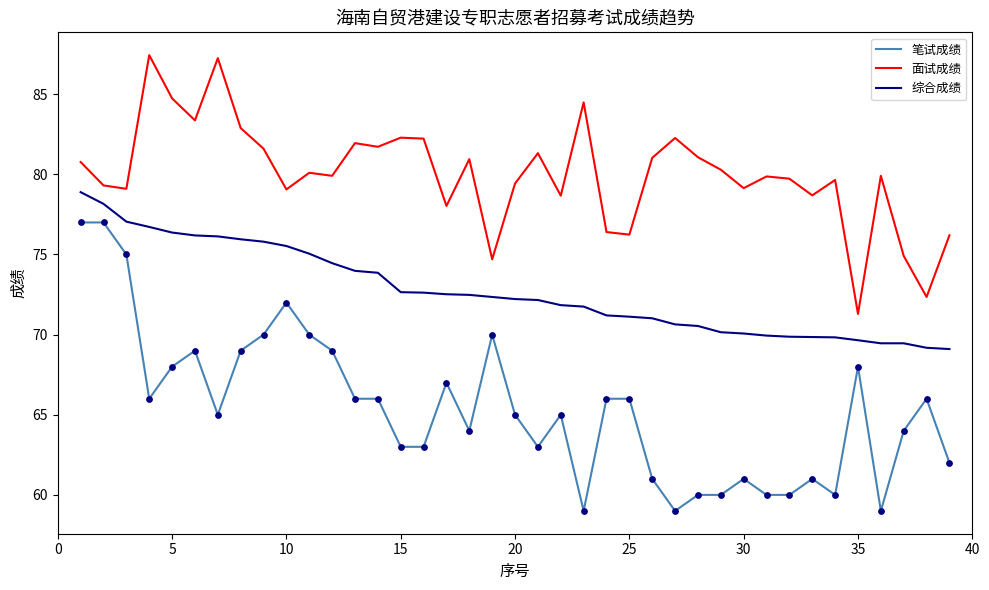

Which series has the largest range (max minus min)?

笔试成绩